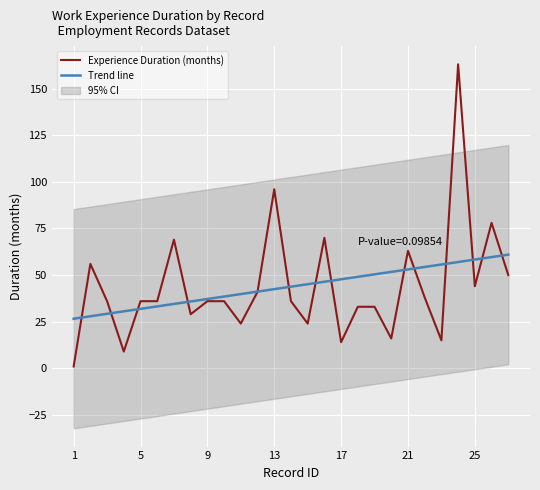

Reading left to right, what are all the values shown in this chart?

1=1	2=56	3=36	4=9	5=36	6=36	7=69	8=29	9=36	10=36	11=24	12=41	13=96	14=36	15=24	16=70	17=14	18=33	19=33	20=16	21=63	22=38	23=15	24=163	25=44	26=78	27=50